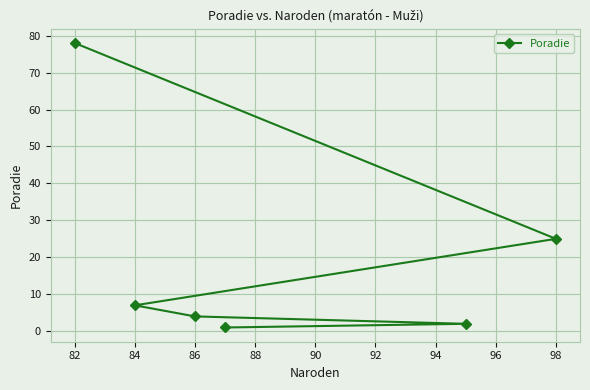

What is the sum of the values at 82 and 98?

103